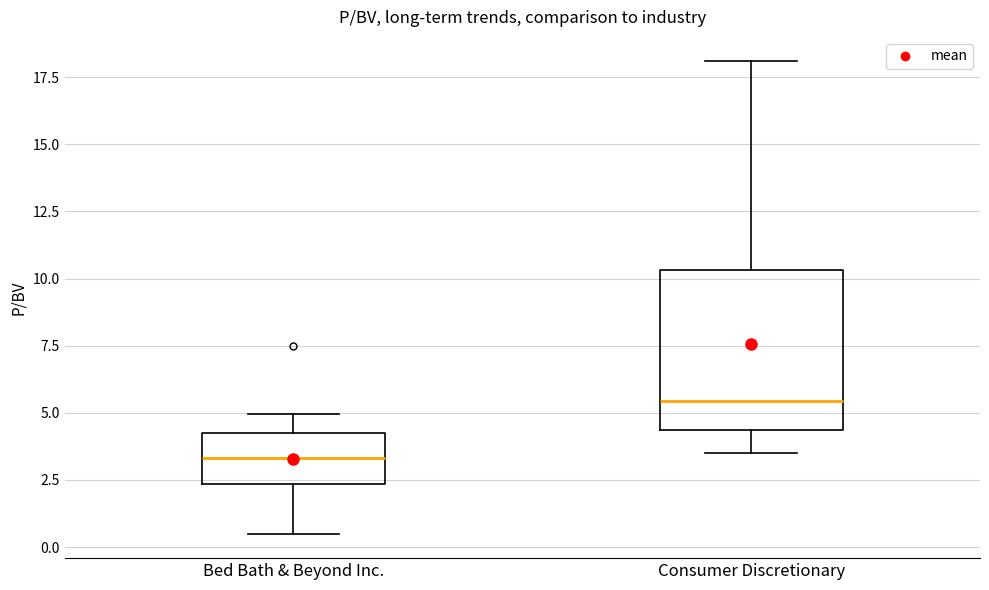

Which box is the tallest, from its lower edge to its upper edge?

Consumer Discretionary